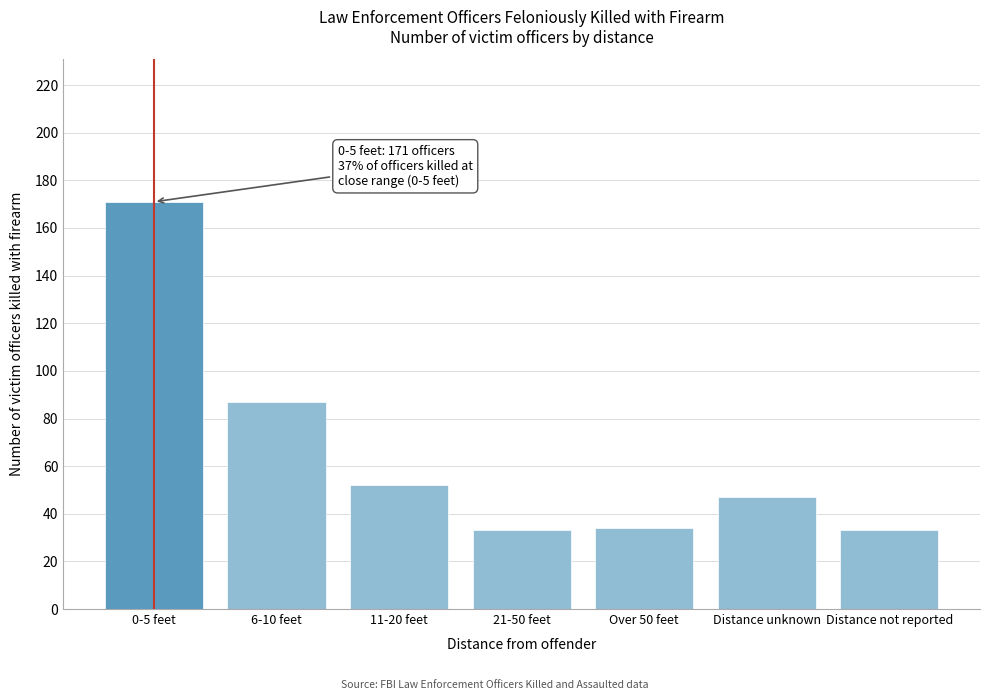

Reading left to right, what are all the values shown in this chart?

171	87	52	33	34	47	33